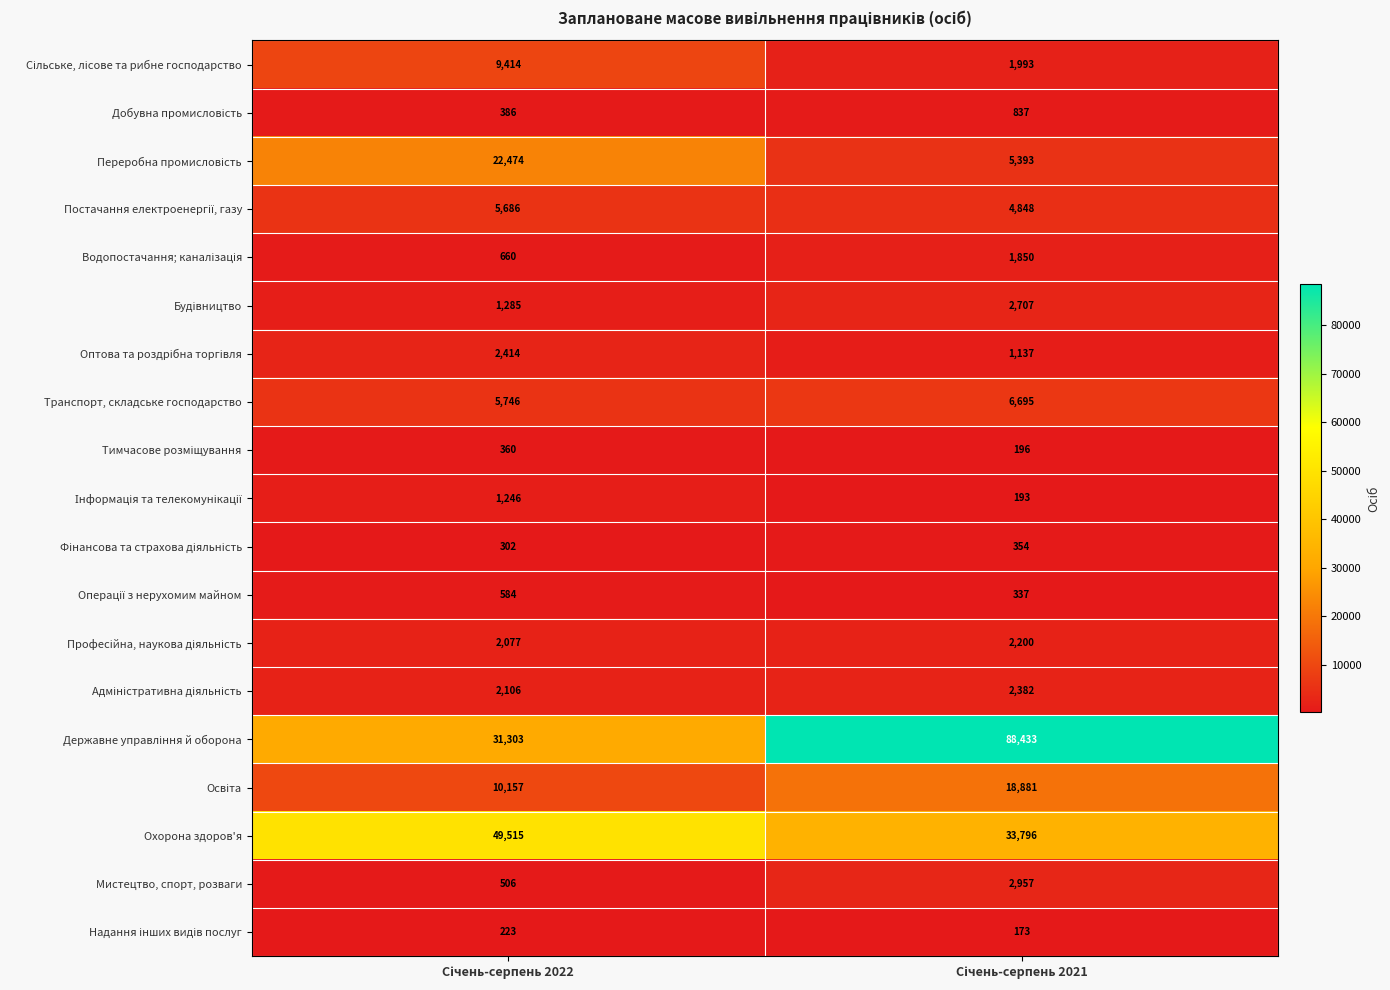

What is the minimum value shown in the chart?

173